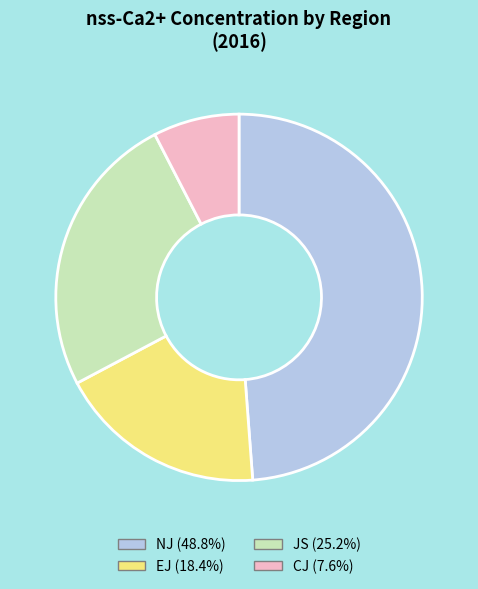

Which slice is the smallest?

CJ